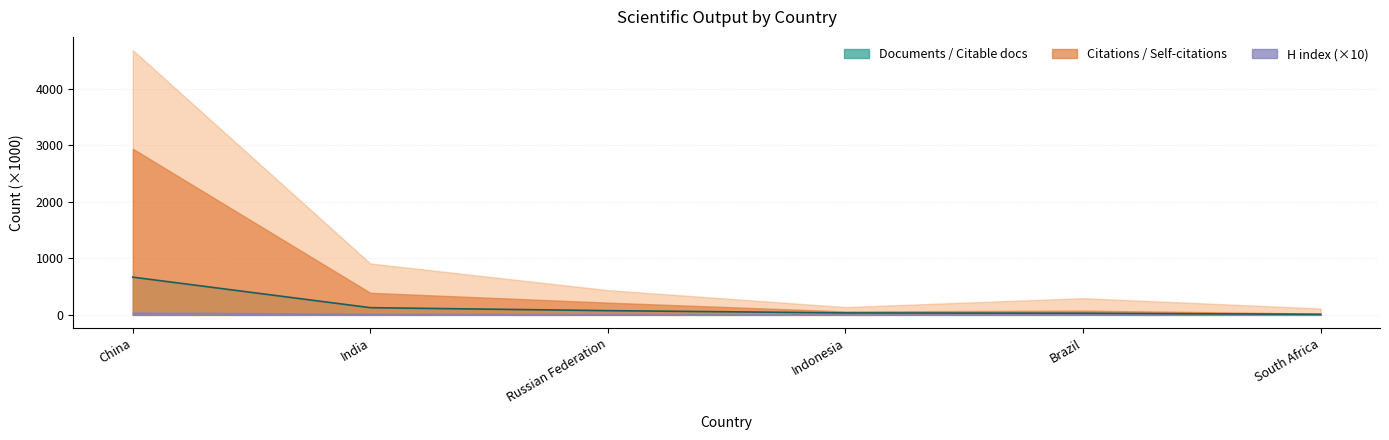

Rank the categories by value from highest to lowest.

China, India, Russian Federation, Indonesia, Brazil, South Africa